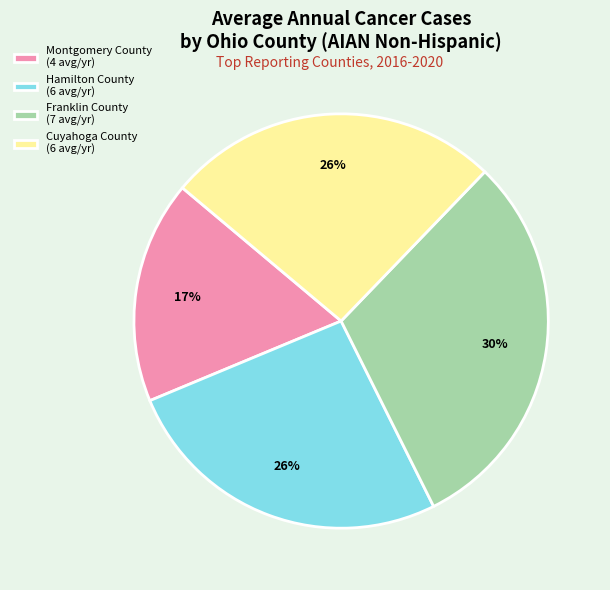

What is the ratio of the value at Hamilton County (6 avg/yr) to the value at Cuyahoga County (6 avg/yr)?

1.0